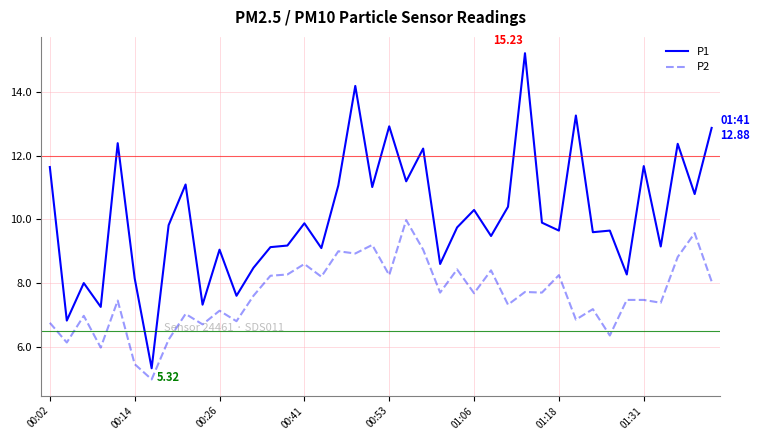

What is the maximum value for P2?

10.0